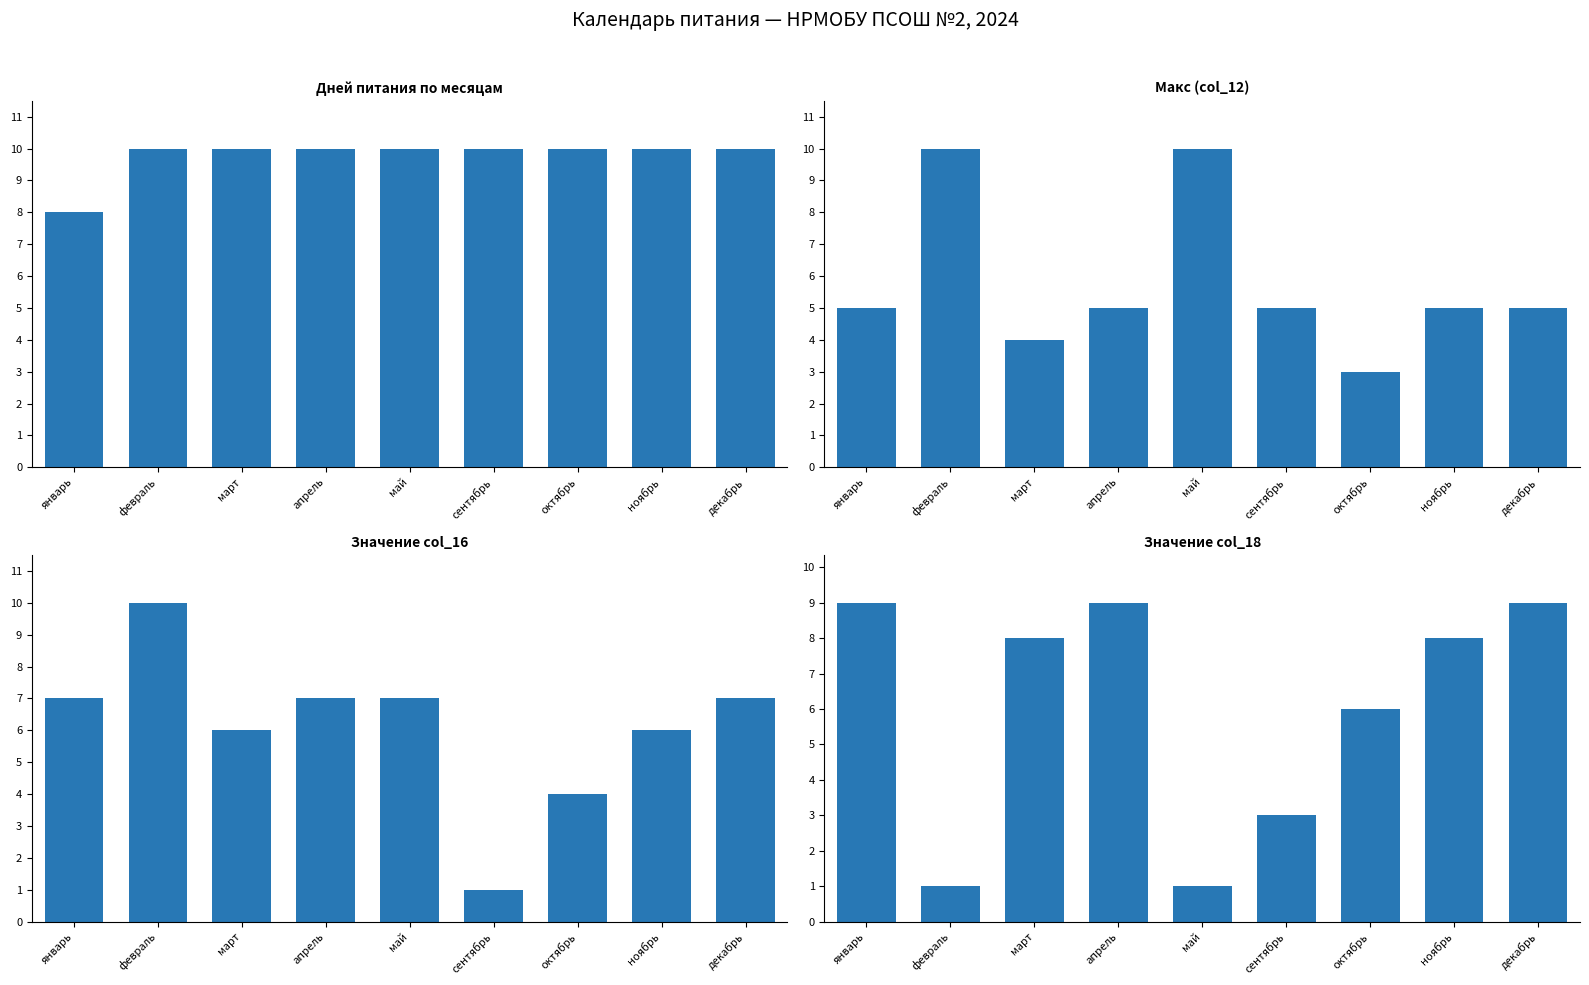

At how many categories does at least one series exceed 7?

9